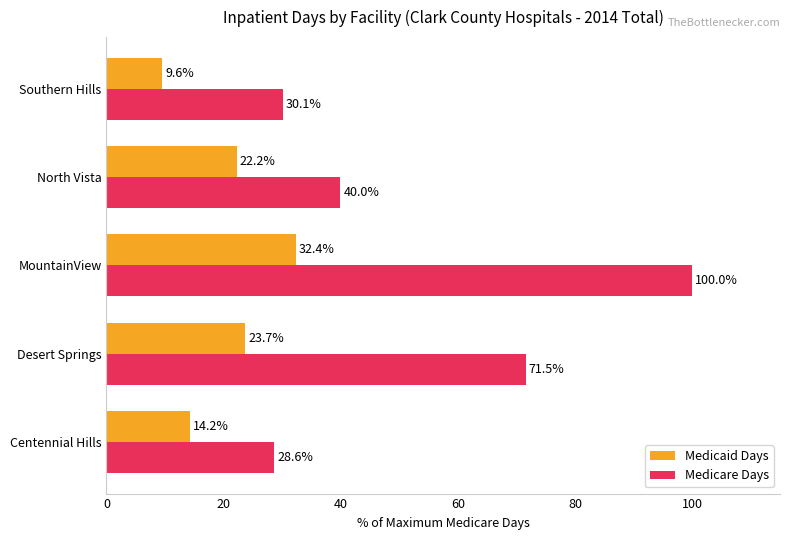

Which category has the highest value in the Medicare Days series?

MountainView